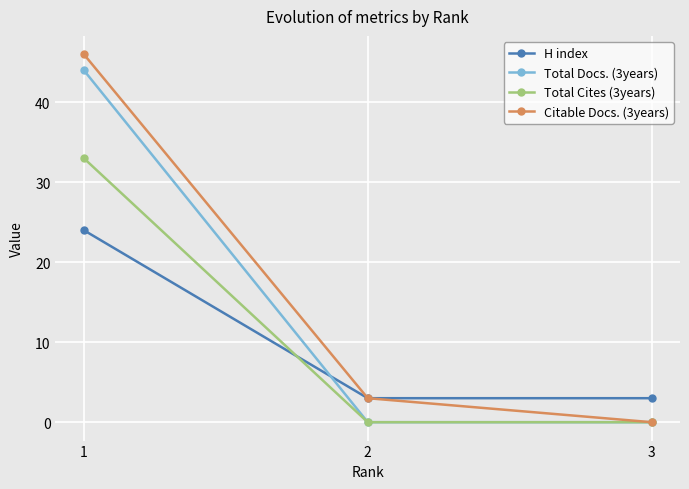

Reading right to left, what are all the values shown in this chart?

H index: 3=3	2=3	1=24
Total Docs. (3years): 3=0	2=0	1=44
Total Cites (3years): 3=0	2=0	1=33
Citable Docs. (3years): 3=0	2=3	1=46